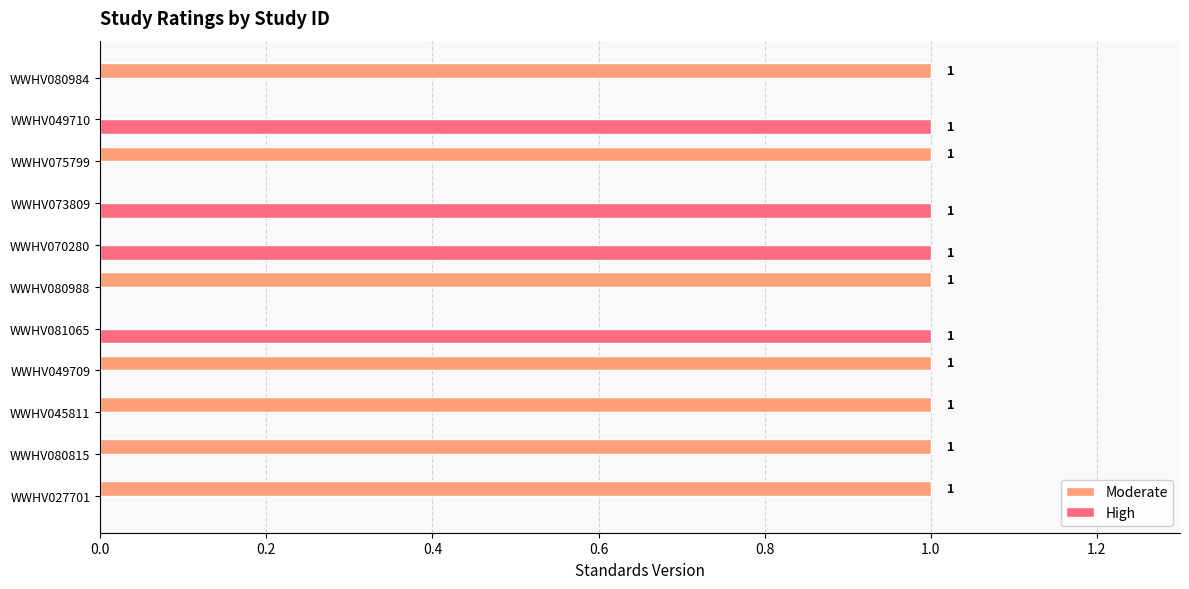

Is it true that Moderate equals 0 at WWHV073809?

True